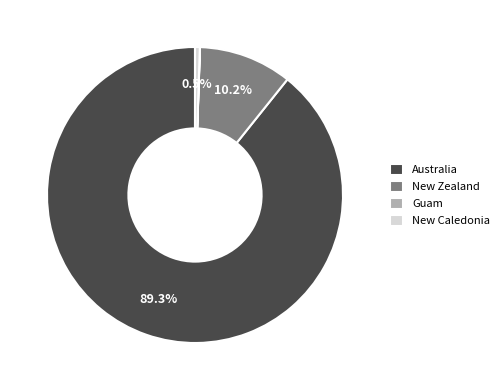

Combined, do New Caledonia and Australia account for over 50%?

Yes